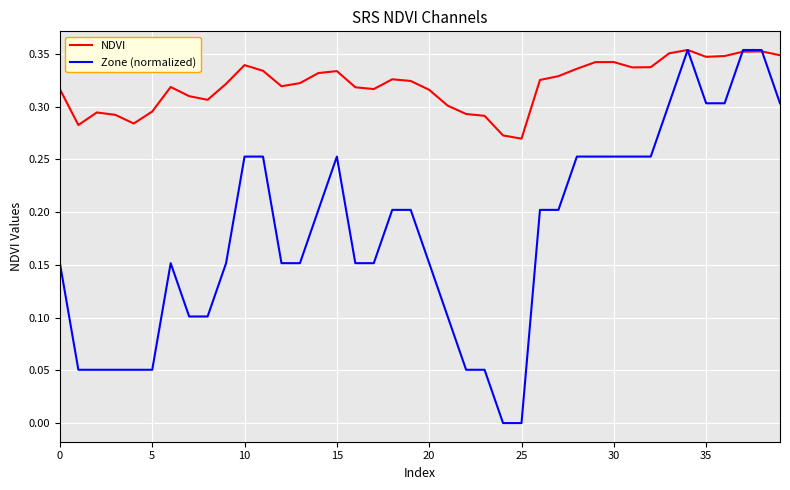

Rank the series by their average value, from lowest to highest.

Zone (normalized), NDVI